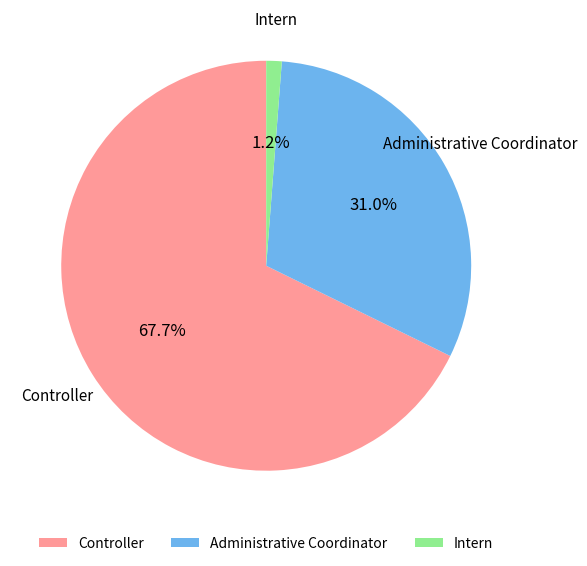

What percentage is the Intern slice, to the nearest percent?

1%